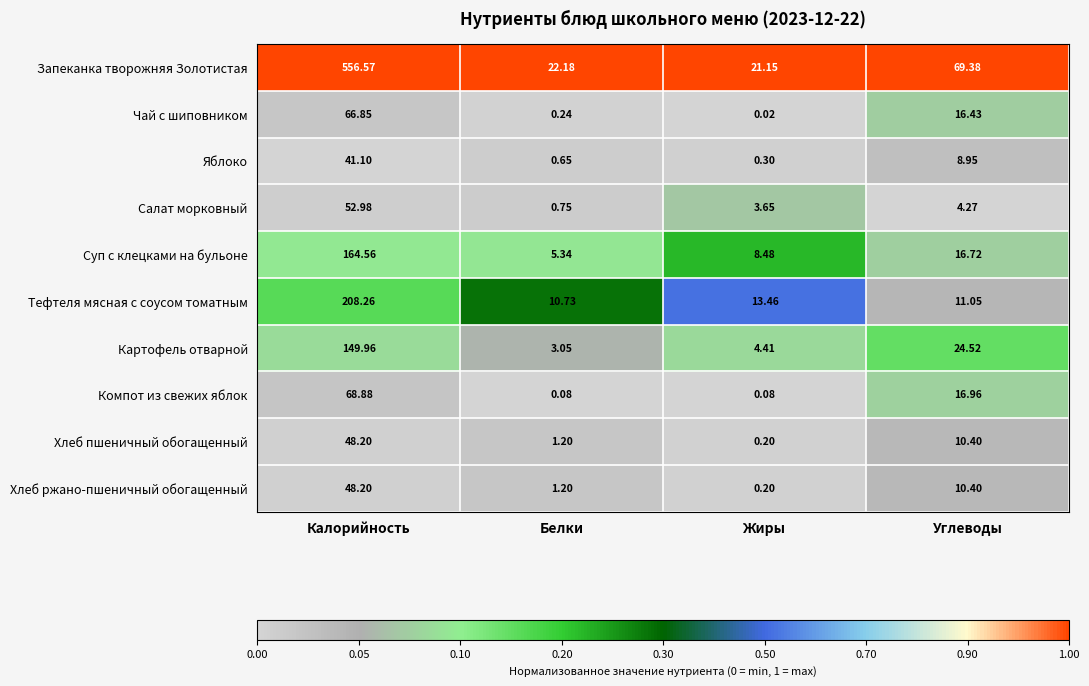

At which label does Хлеб ржано-пшеничный обогащенный reach its peak?

Калорийность